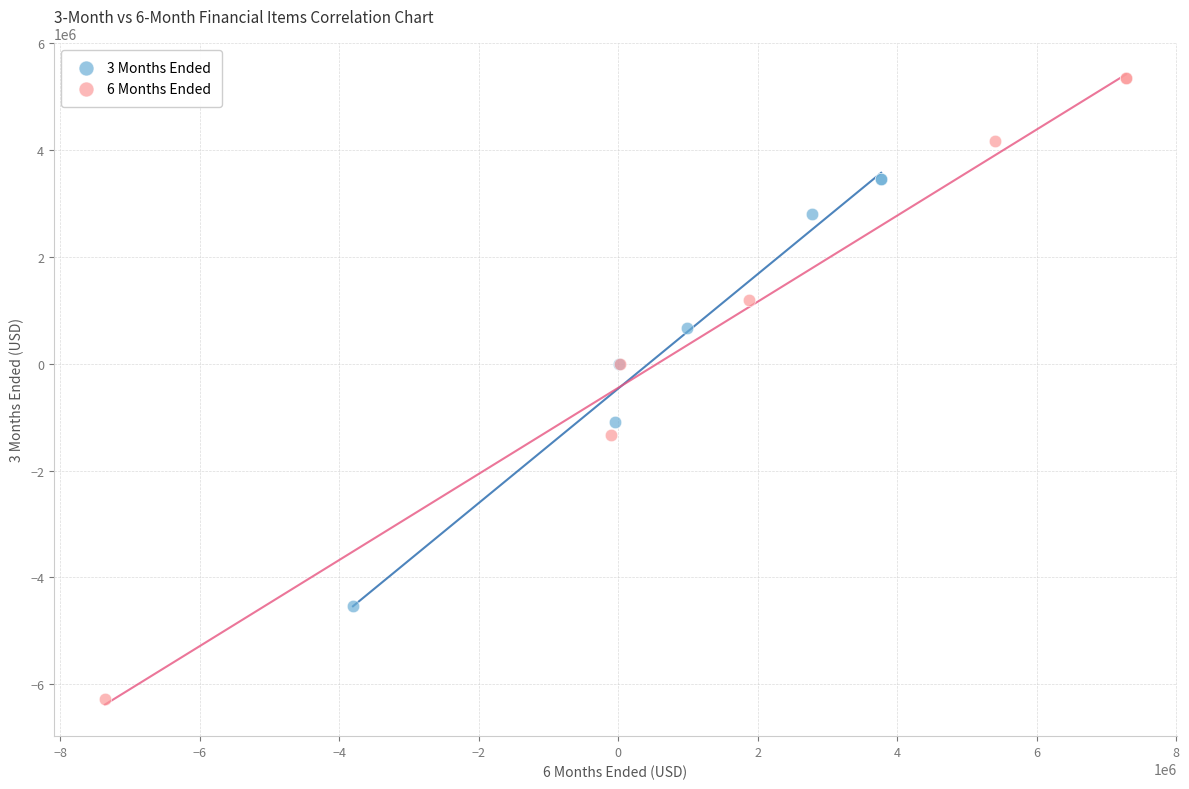

What are all the series names shown in the legend?

3 Months Ended, 6 Months Ended